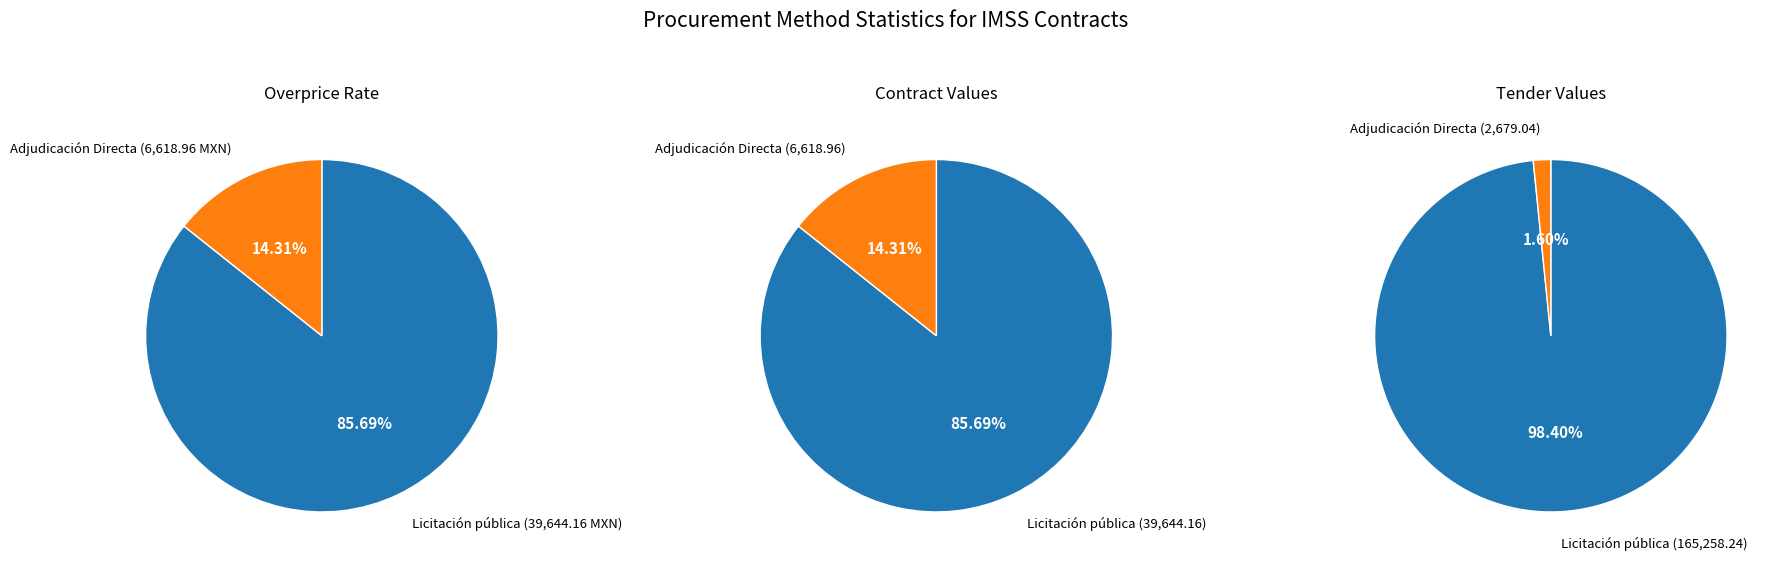

What percentage do Licitación pública and Adjudicación Directa together represent?

100.0%